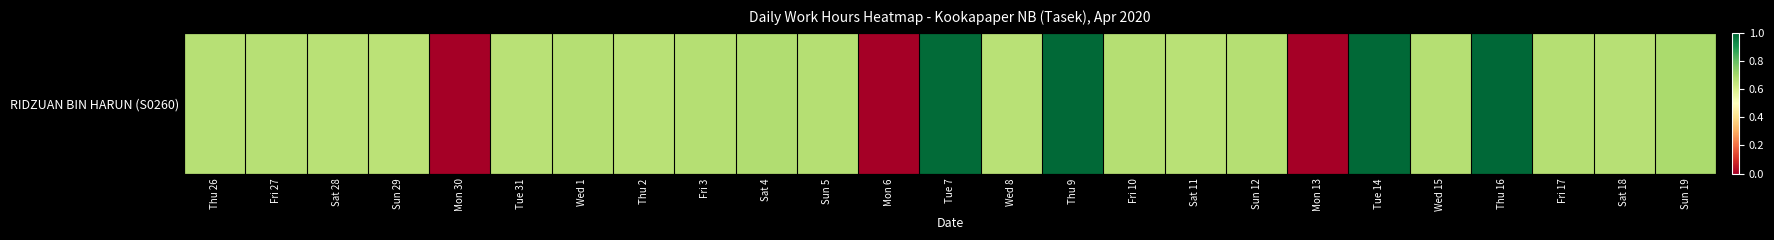

How many categories are shown in the chart?

25